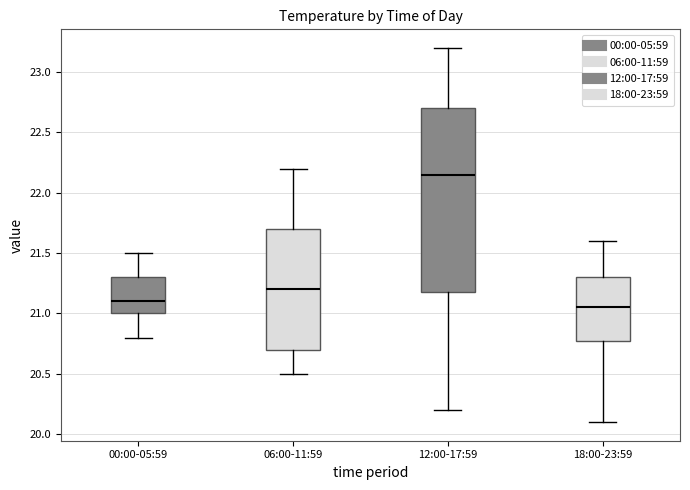

Which box's median line is the highest?

12:00-17:59